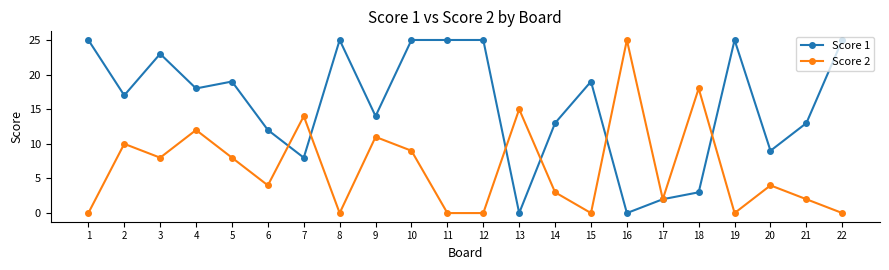

What is the value of the Score 1 point at the 21st from the left?

13